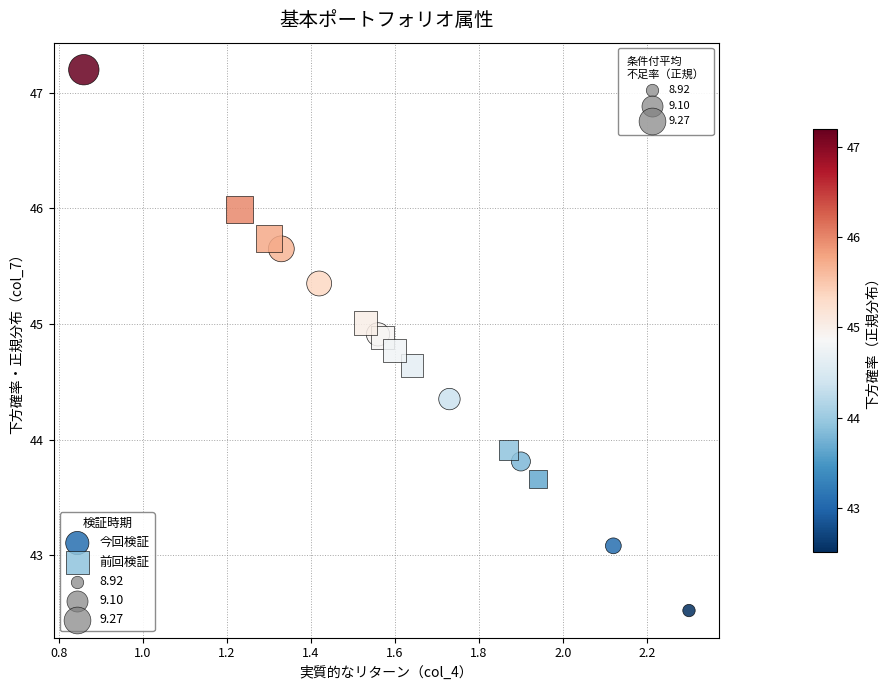

Which series reaches the maximum Y coordinate?

今回検証